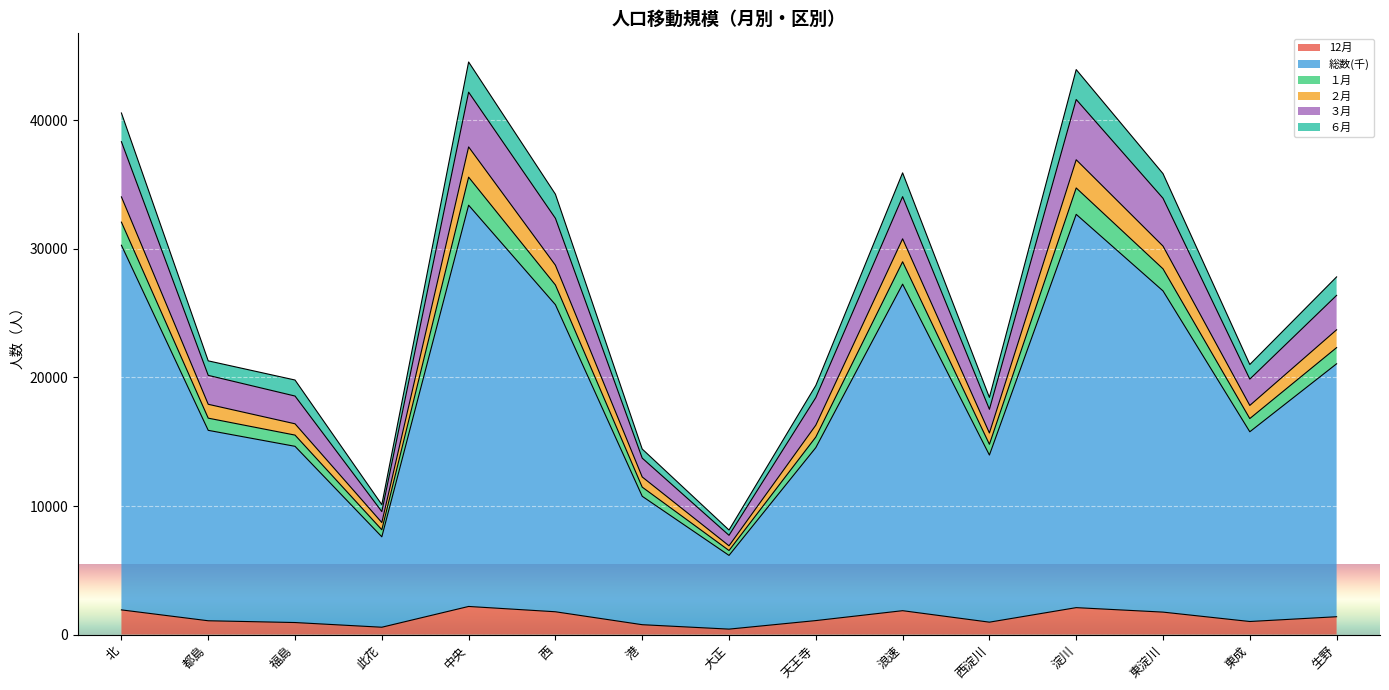

What are all the series names shown in the legend?

12月, 総数(千), １月, ２月, ３月, ６月